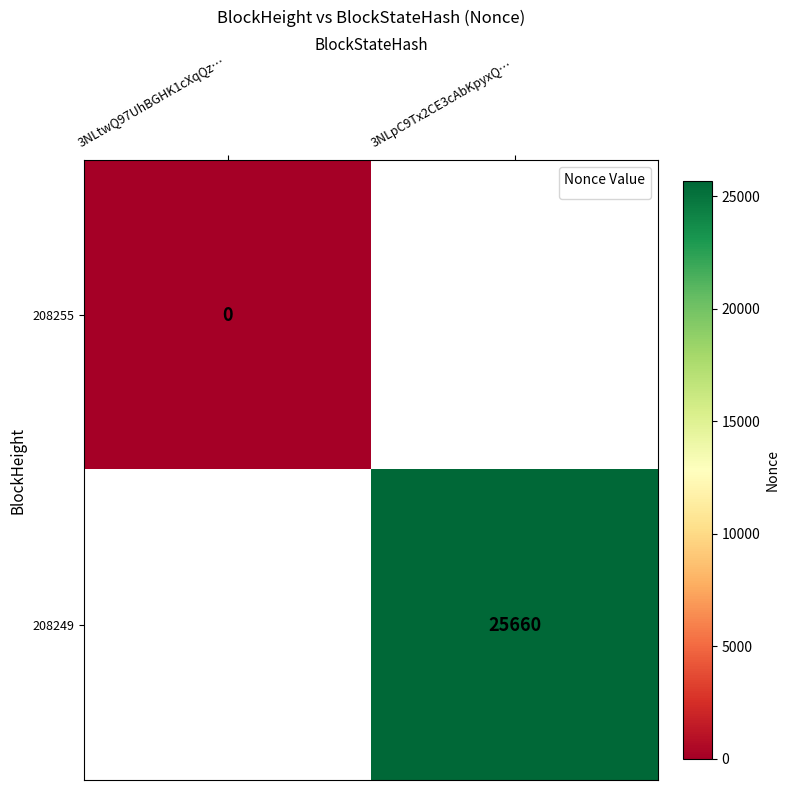

Is the value of 208255 at 3NLtwQ97UhBGHK1cXqQz… greater than the value of 208249 at 3NLpC9Tx2CE3cAbKpyxQ…?

No